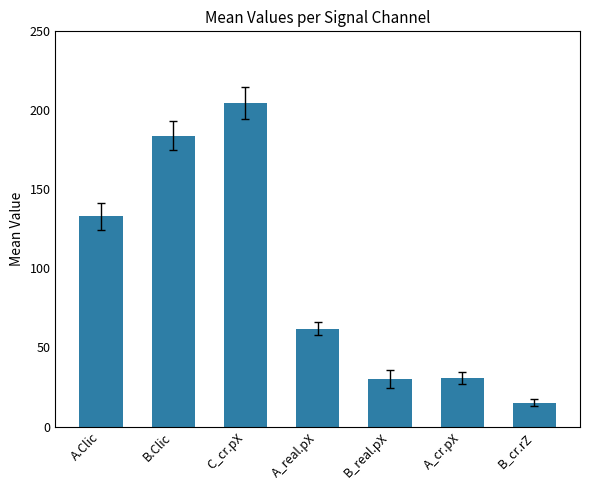

True or false: the data shows 36.9 at A_real.pX.

False